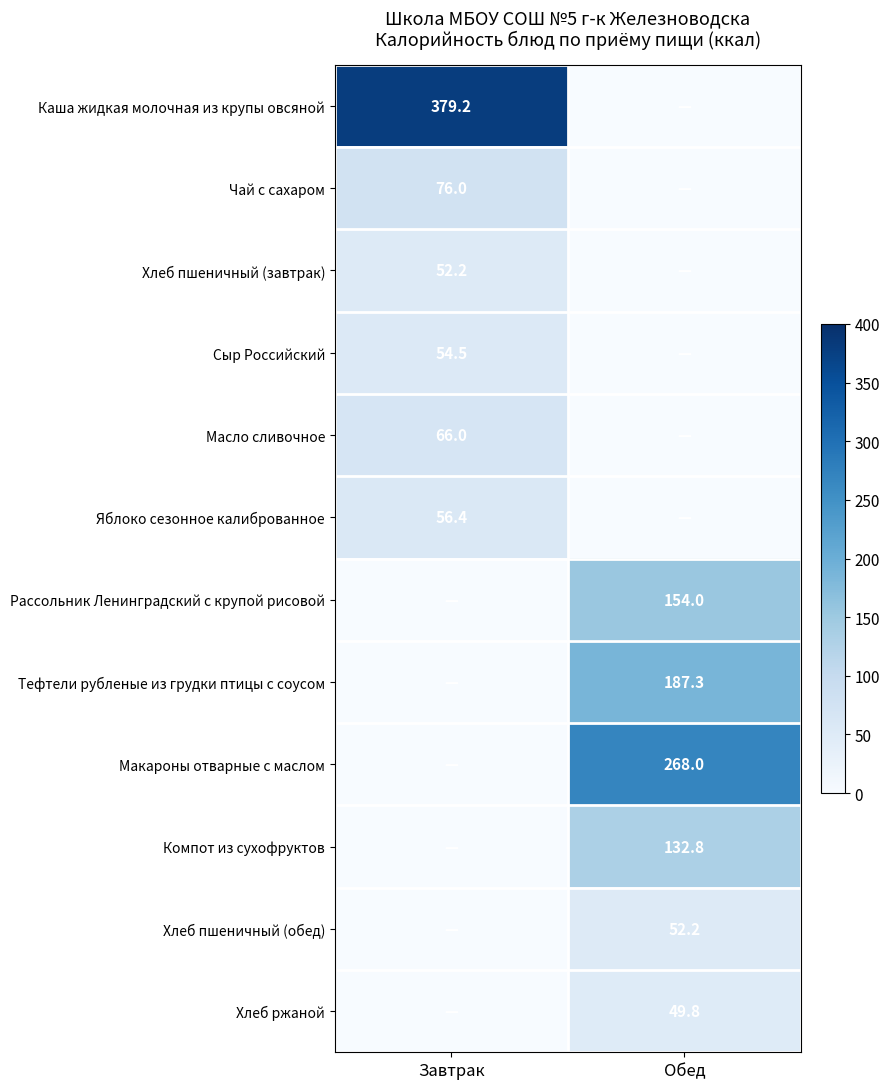

The Хлеб пшеничный (завтрак) series shows 52.2 at Завтрак. True or false?

True